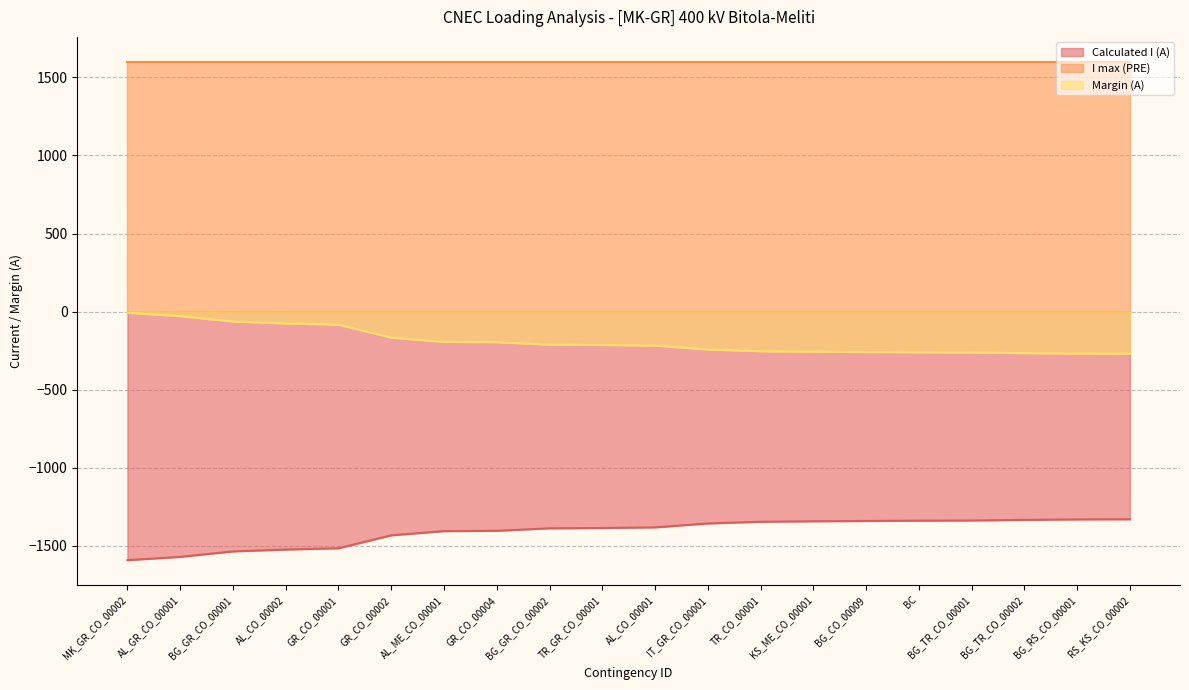

What is the spread (max minus min) of values at BG_TR_CO_00002?

2934